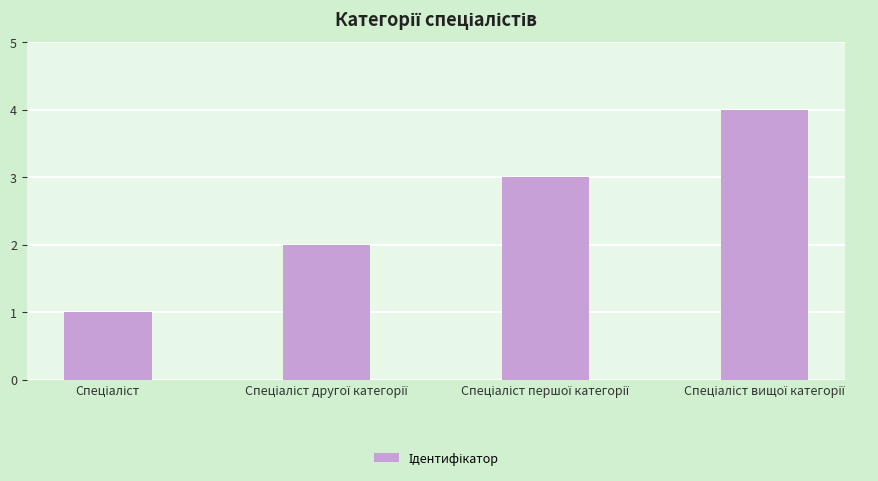

What is the minimum value shown in the chart?

1